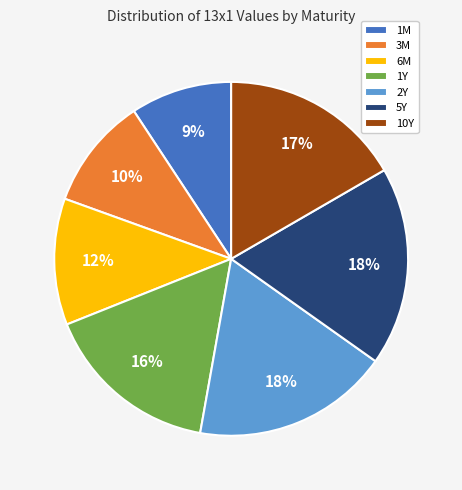

To the nearest percent, what is the difference between the 3M and 5Y slice percentages?

8%